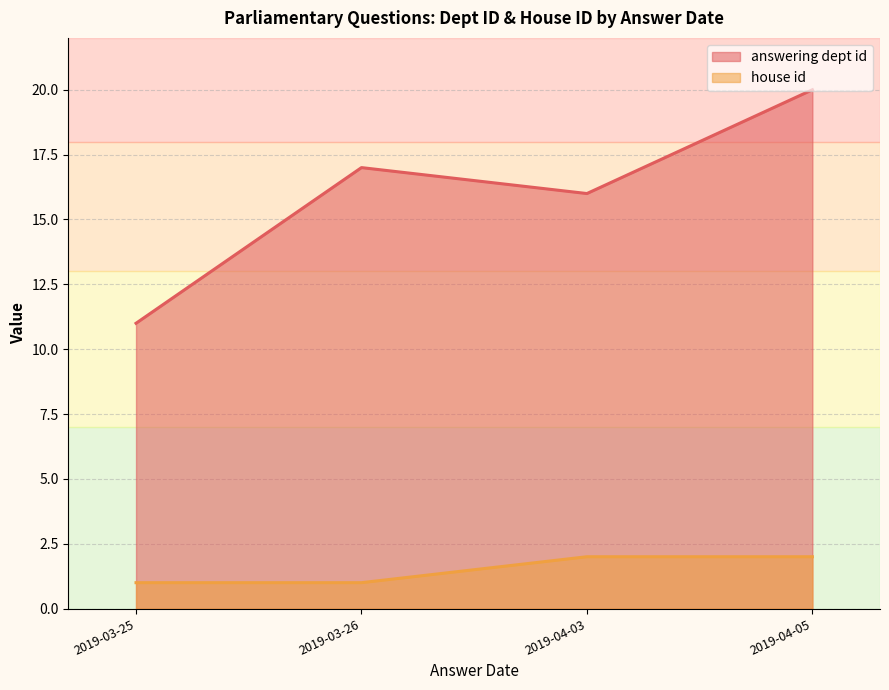

What is the total value across all series at 2019-04-05?

22